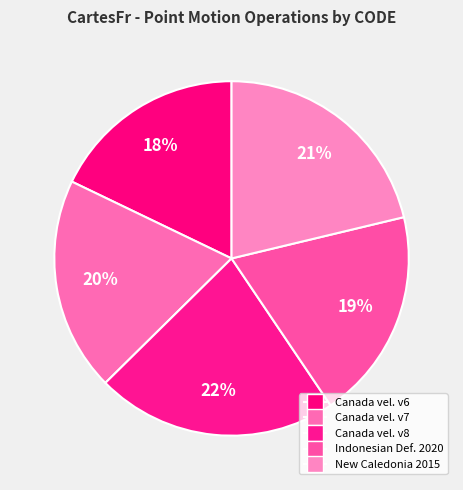

How many slices are in this pie chart?

5